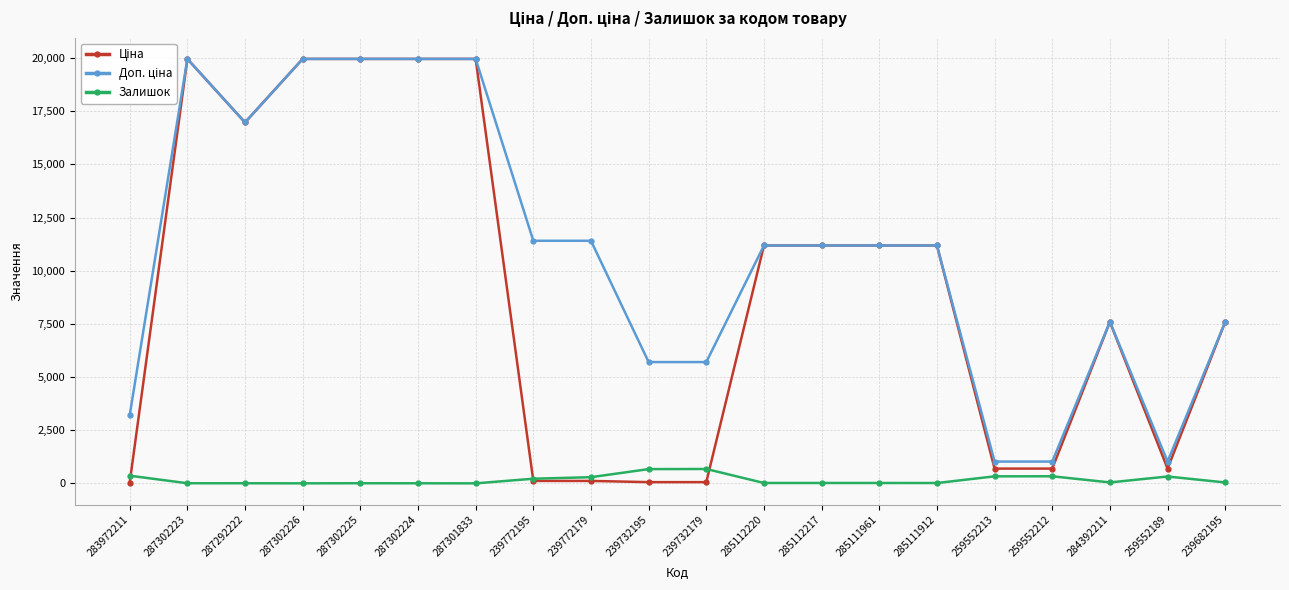

True or false: Залишок has a value of 5.0 at 287302225.

True